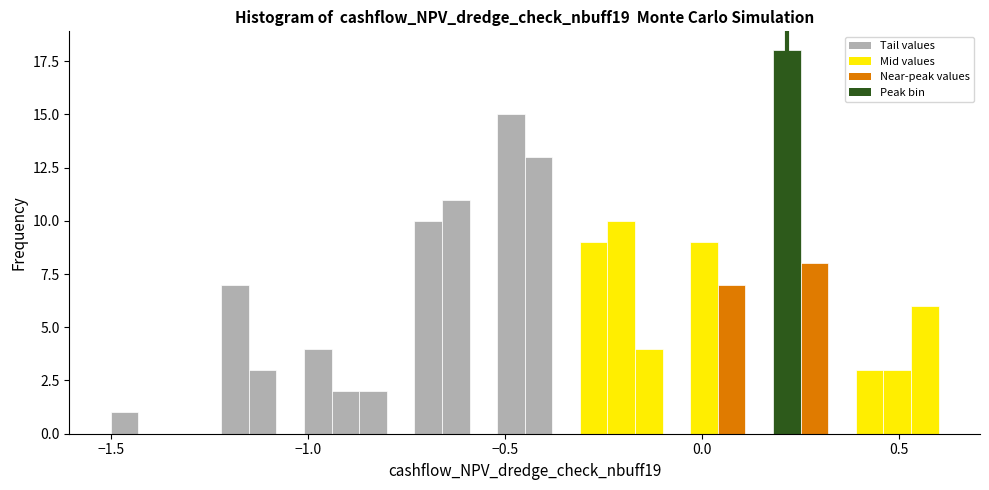

Around what value on the x-axis is the tallest bar? Give the approximate position of its centre, as read against the axis.

0.20